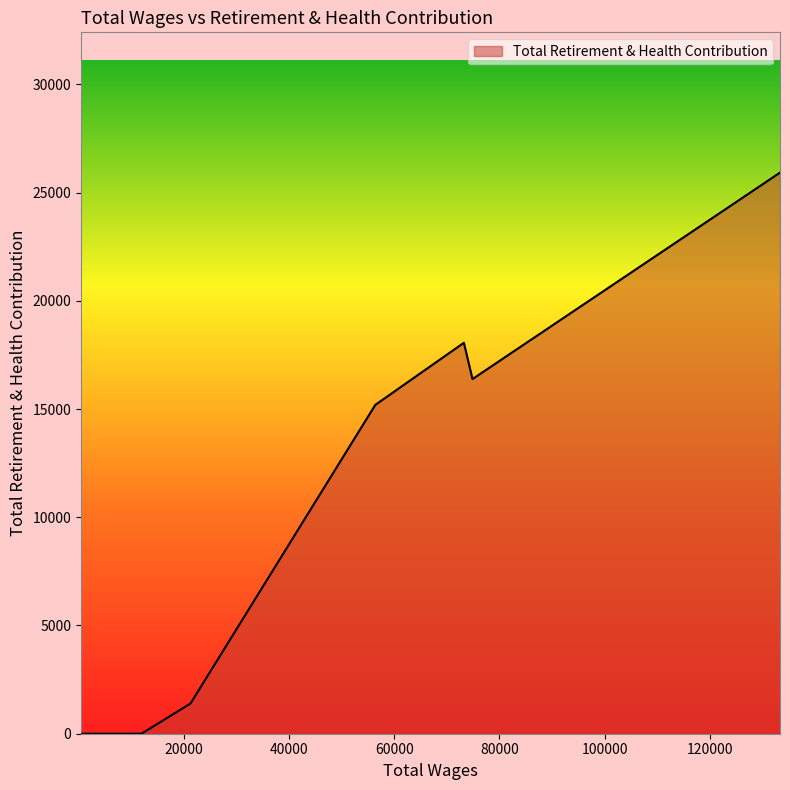

What is the difference between the maximum and minimum values?

25921